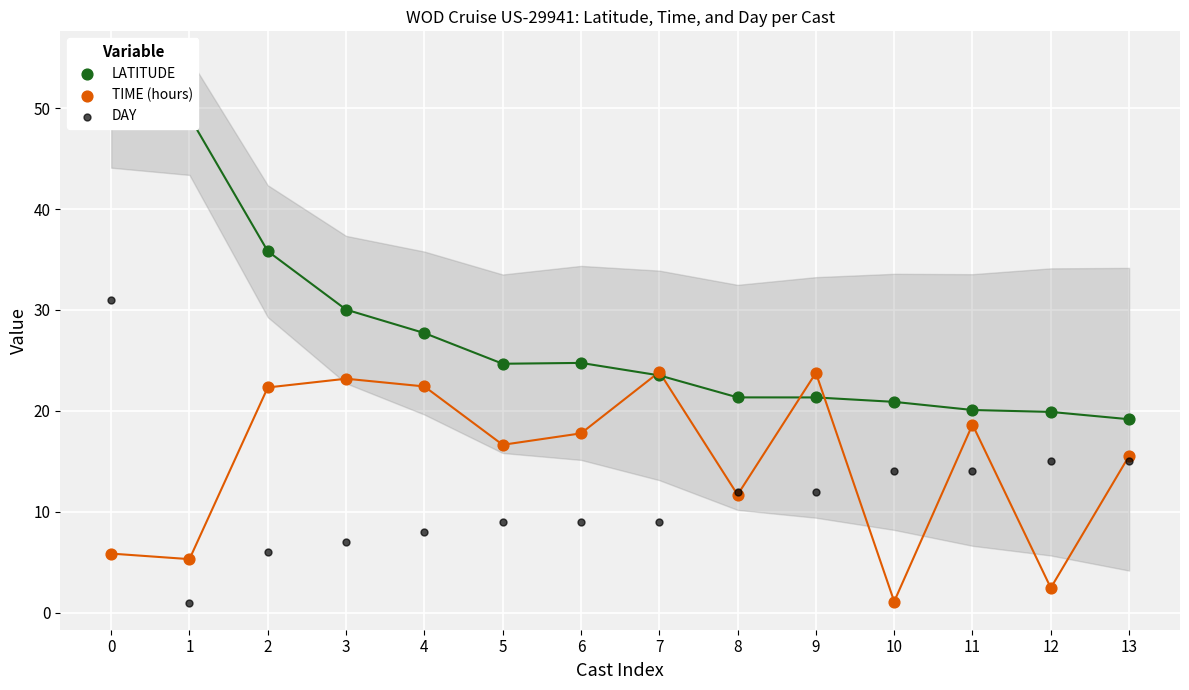

What are all the series names shown in the legend?

LATITUDE, TIME (hours), DAY